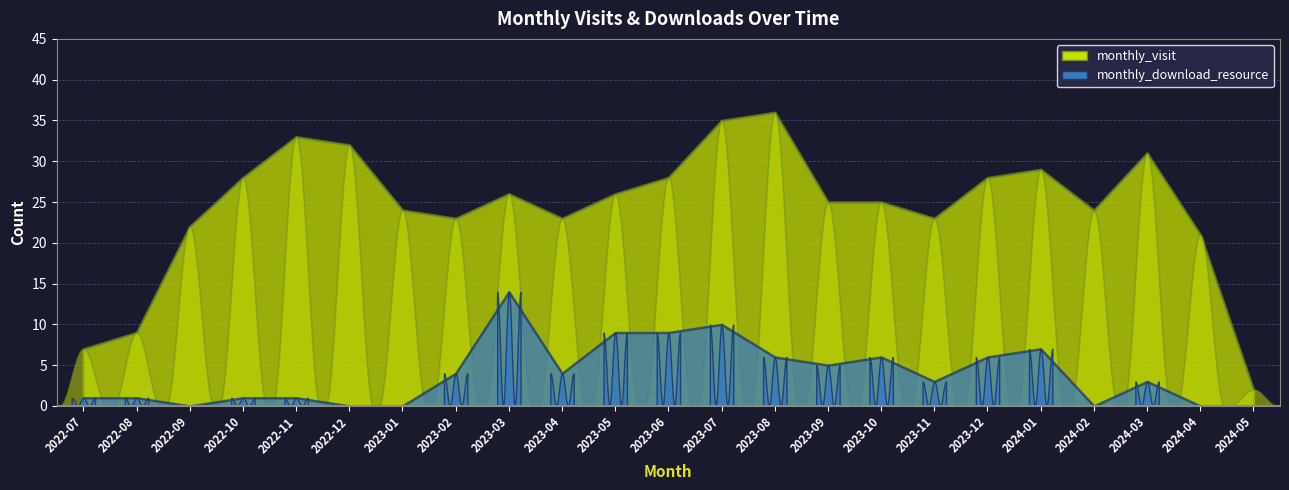

What is the value of the monthly_download_resource point at the 13th from the left?

10